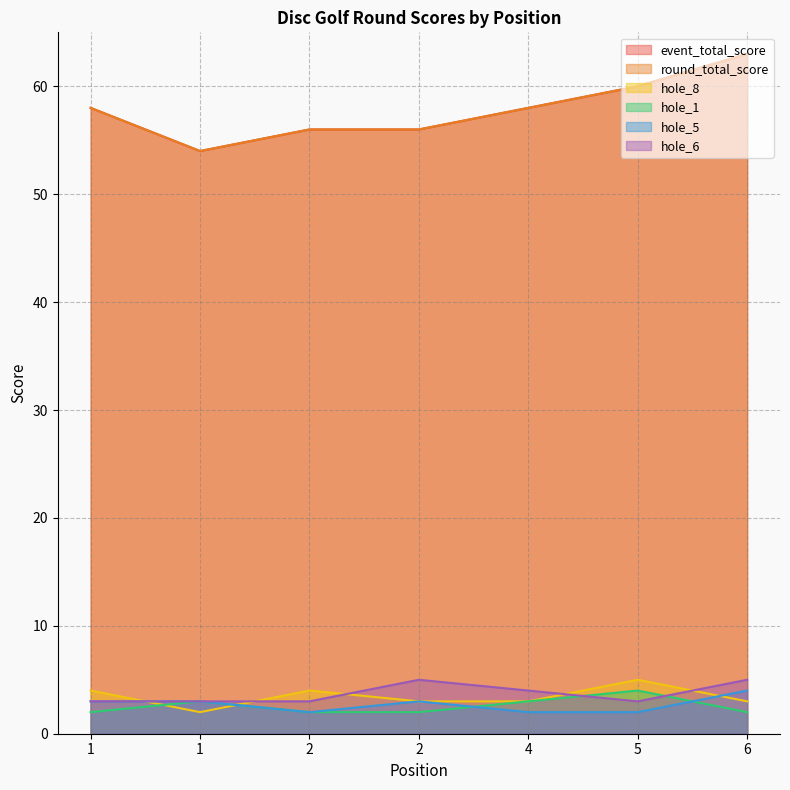

The value of hole_6 at 1 is 3. True or false?

True